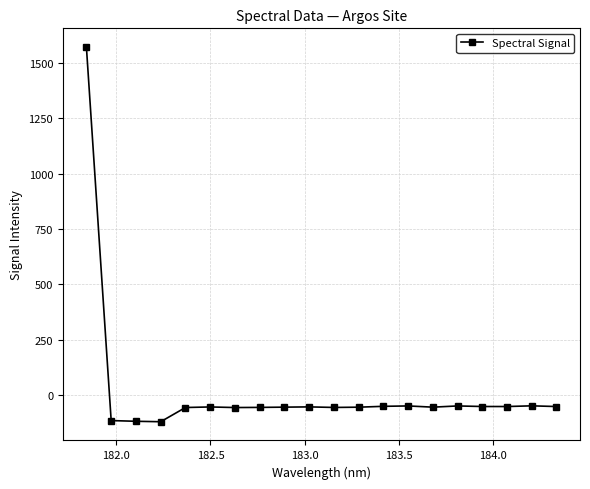

What is the minimum value shown in the chart?

-120.6